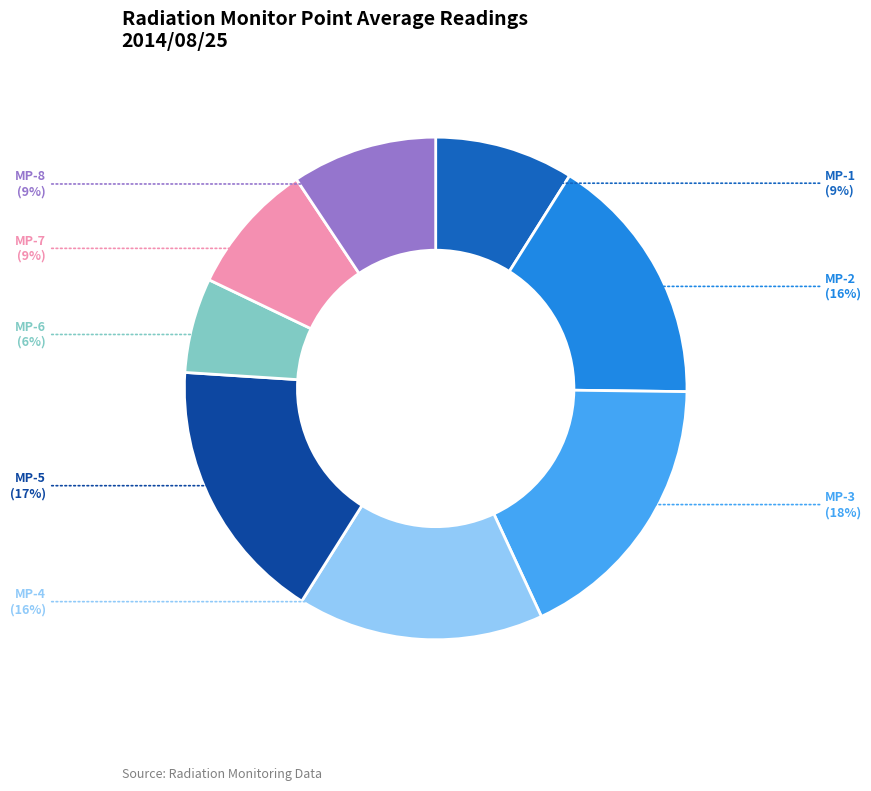

To the nearest percent, what percentage of the pie is MP-7?

9%